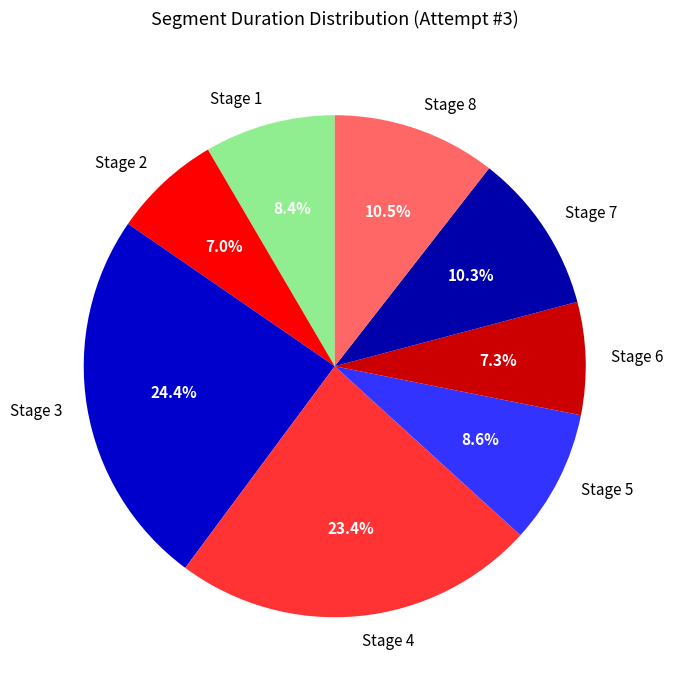

What is the largest slice in the pie chart?

Stage 3